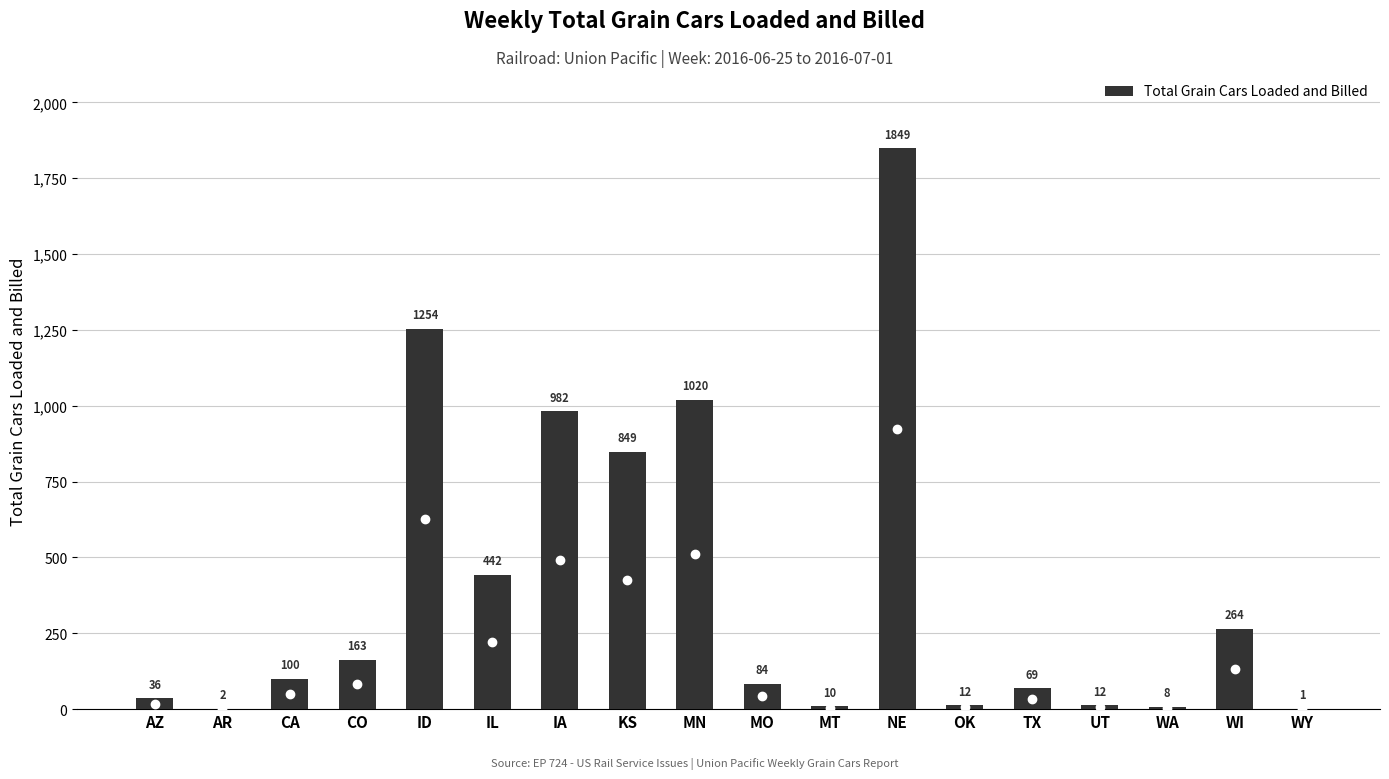

At which category does the chart reach its peak across all series?

NE